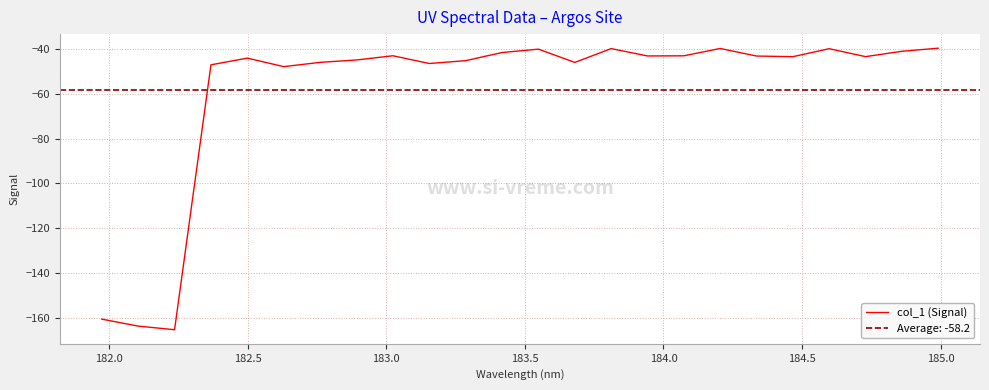

What is the lowest value of the col_1 (Signal) series?

-165.4